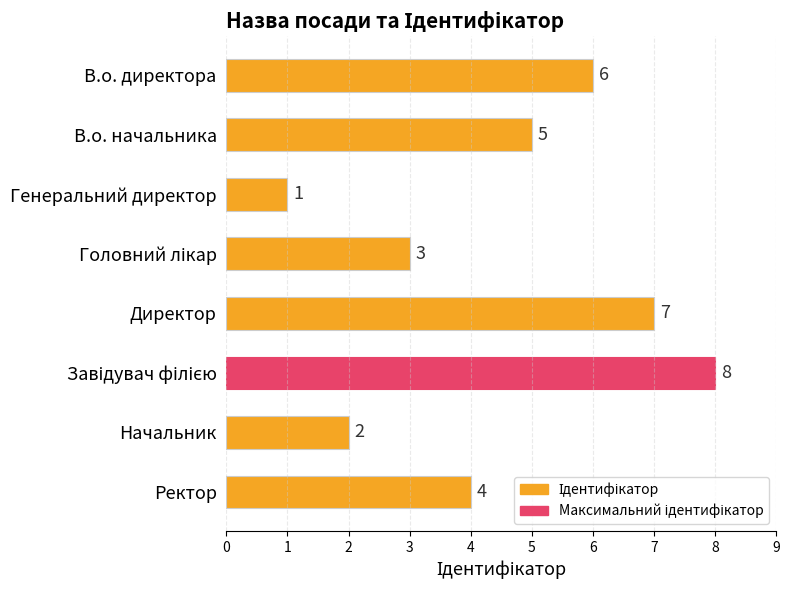

What is the value of the 5th bar from the top?

7